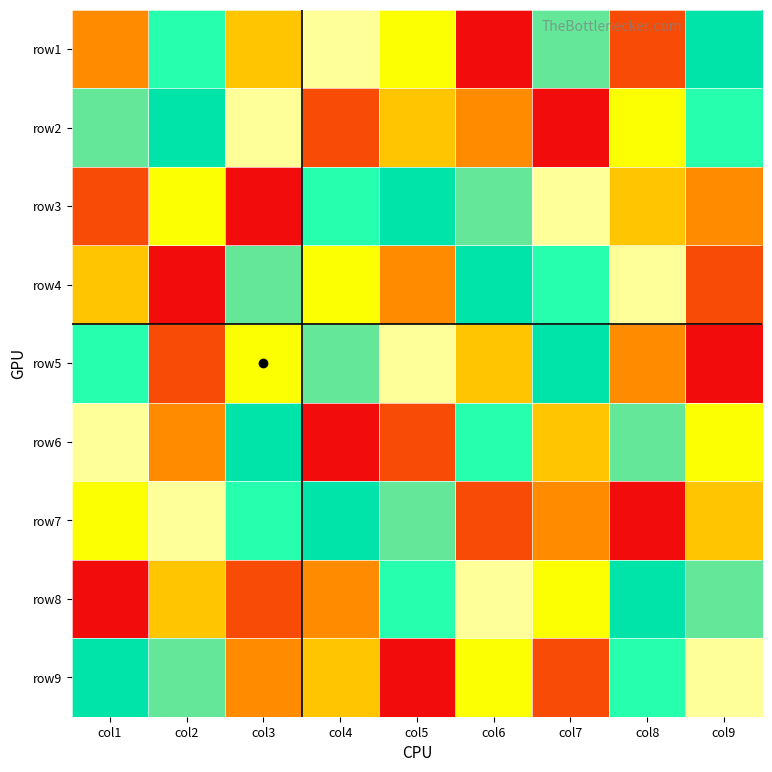

Which has a higher value, col4 or col1?

col4